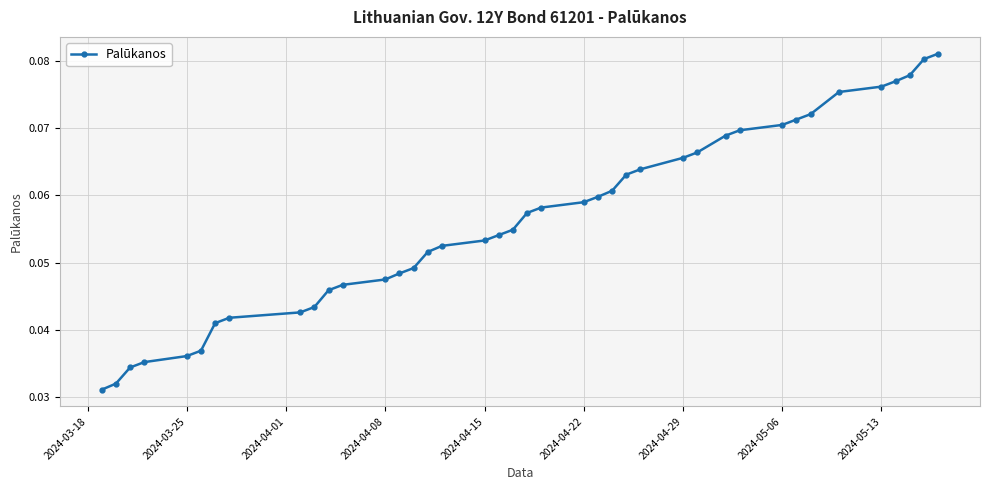

Does the chart display data point markers on the line(s)?

Yes